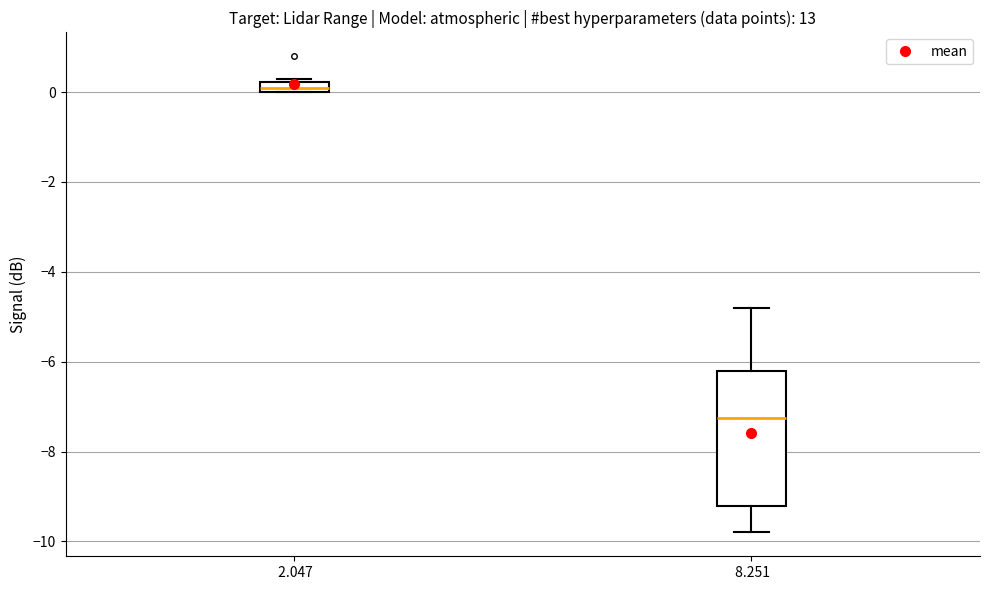

Comparing the boxes themselves (not the whiskers), which one is the tallest?

8.251